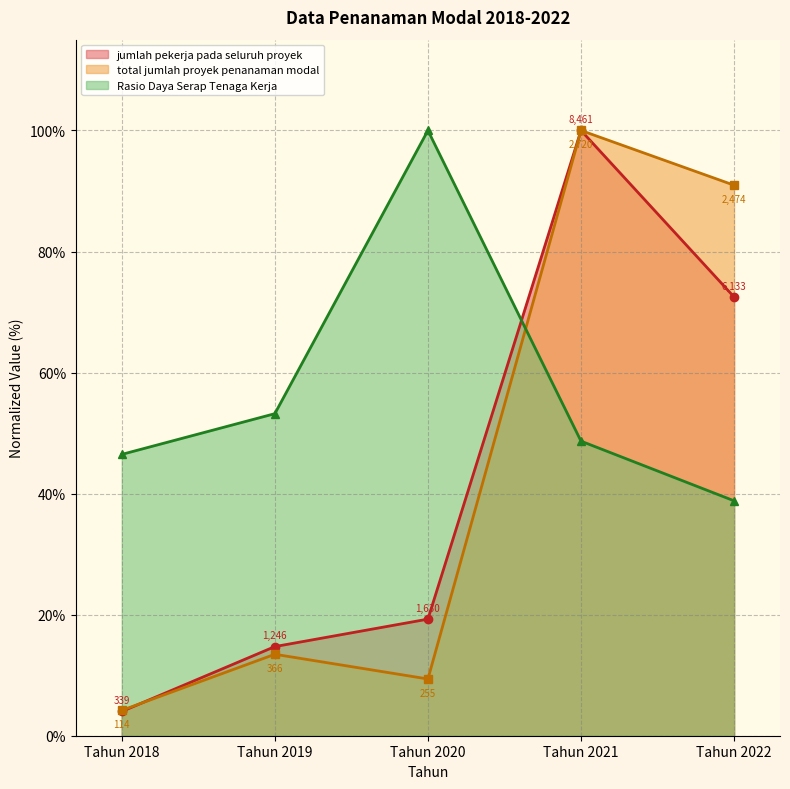

At which label does Rasio Daya Serap Tenaga Kerja reach its minimum?

Tahun 2022